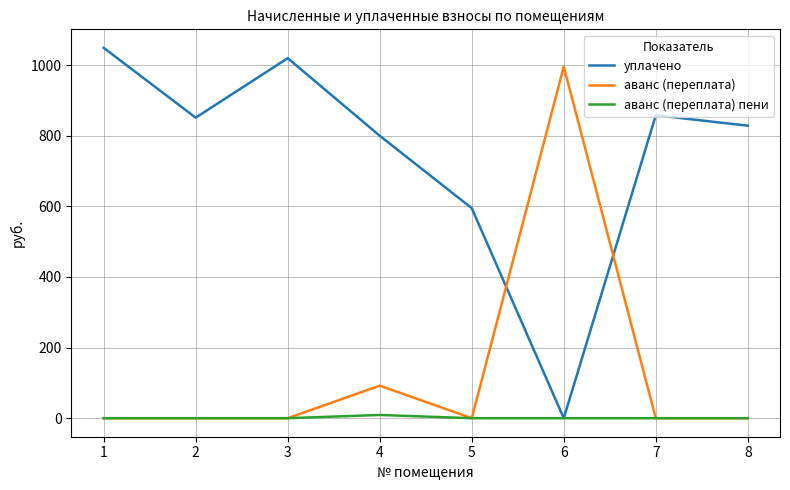

What is the average value of the аванс (переплата) series?

136.0